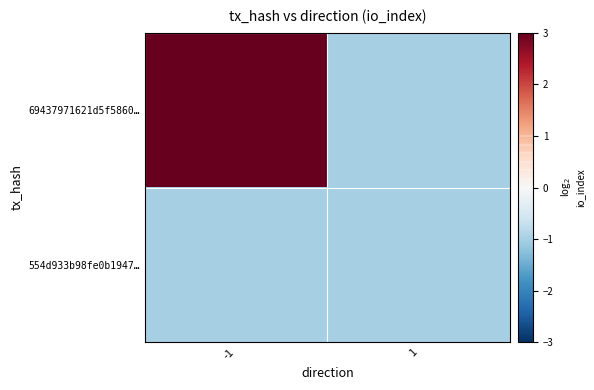

Reading left to right, transcribe all the data shown in this chart.

69437971621d5f5860…: -1=3	1=-1
554d933b98fe0b1947…: -1=-1	1=-1